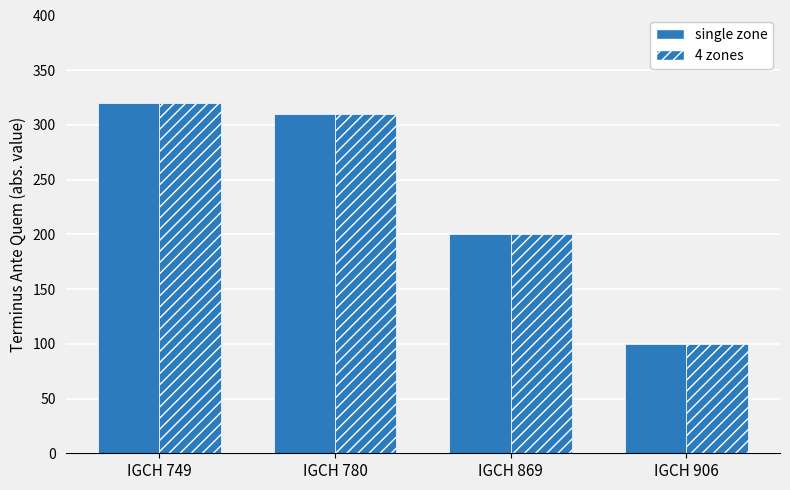

At which label does 4 zones reach its peak?

IGCH 749